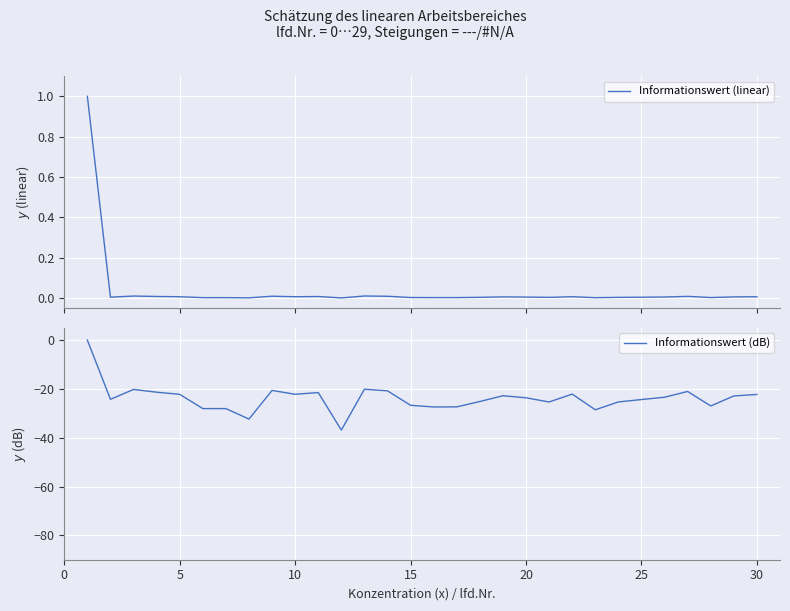

Reading right to left, transcribe all the data shown in this chart.

Informationswert (linear): 0.0	0.0	0.0	0.0	0.0	0.0	0.0	0.0	0.0	0.0	0.0	0.0	0.0	0.0	0.0	0.0	0.0	0.0	0.0	0.0	0.0	0.0	0.0	0.0	0.0	0.0	0.0	0.0	0.0	1.0
Informationswert (dB): -22.3	-22.9	-27.0	-21.1	-23.4	-24.4	-25.3	-28.6	-22.1	-25.4	-23.6	-22.8	-25.2	-27.4	-27.4	-26.7	-20.8	-20.1	-36.9	-21.5	-22.2	-20.6	-32.4	-28.1	-28.1	-22.2	-21.4	-20.2	-24.3	0.0